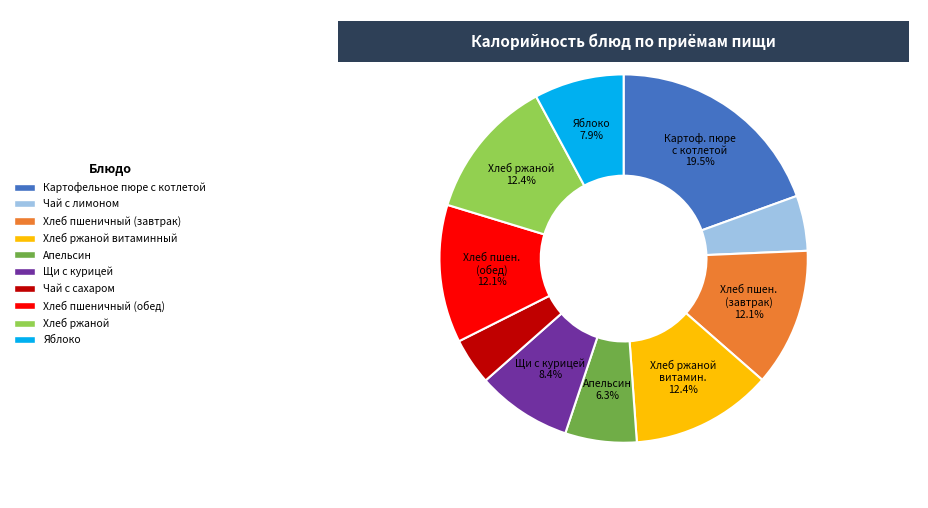

Does any single category account for the majority?

No